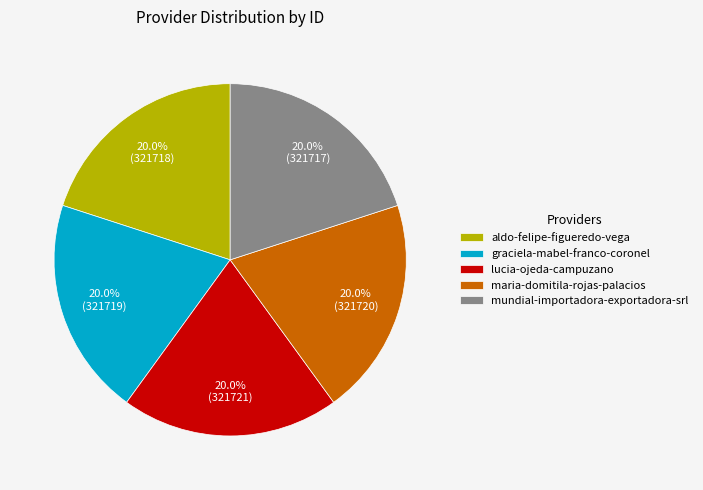

To the nearest percent, what portion does mundial-importadora-exportadora-srl represent?

20%